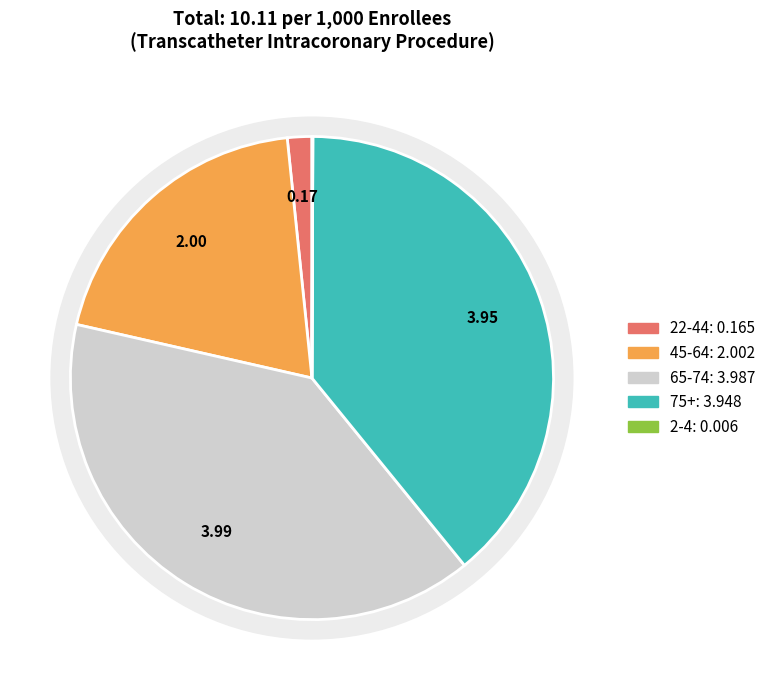

The 19-21 slice represents 12% of the pie. True or false?

False